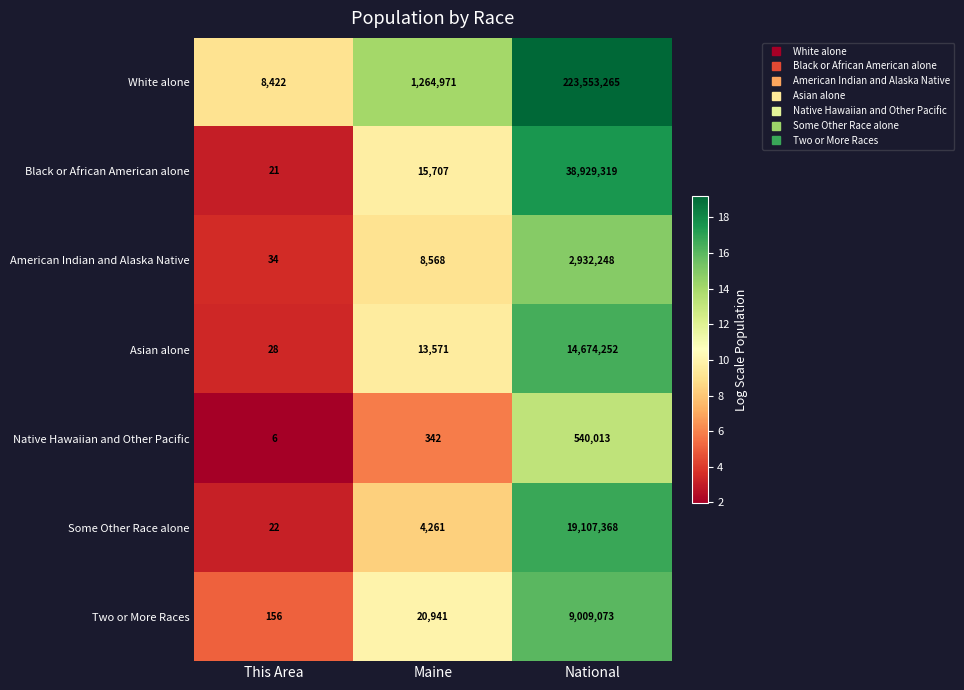

The White alone series shows 110937737 at National. True or false?

False